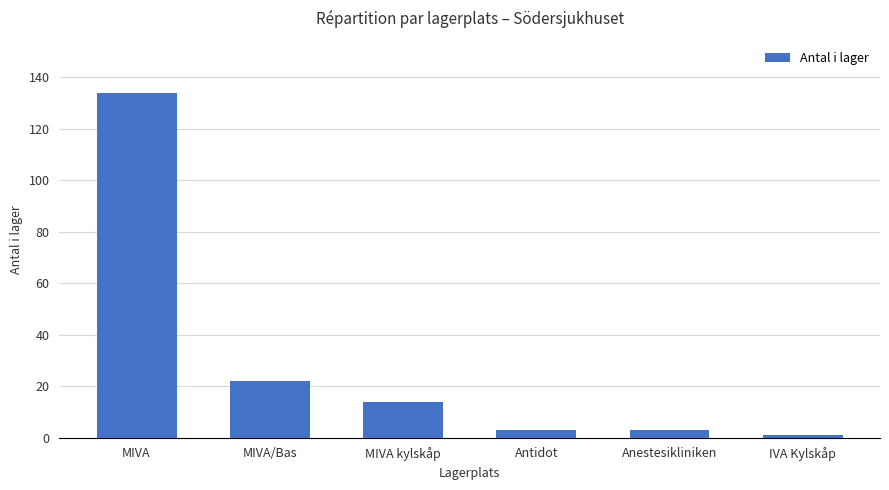

What is the sum of all values?

177